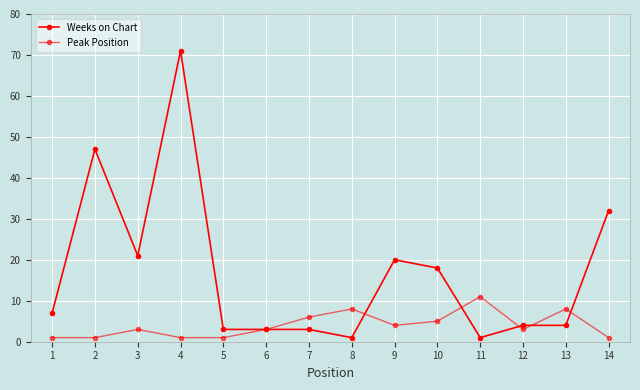

Reading left to right, extract all data points from this chart.

Weeks on Chart: 7	47	21	71	3	3	3	1	20	18	1	4	4	32
Peak Position: 1	1	3	1	1	3	6	8	4	5	11	3	8	1